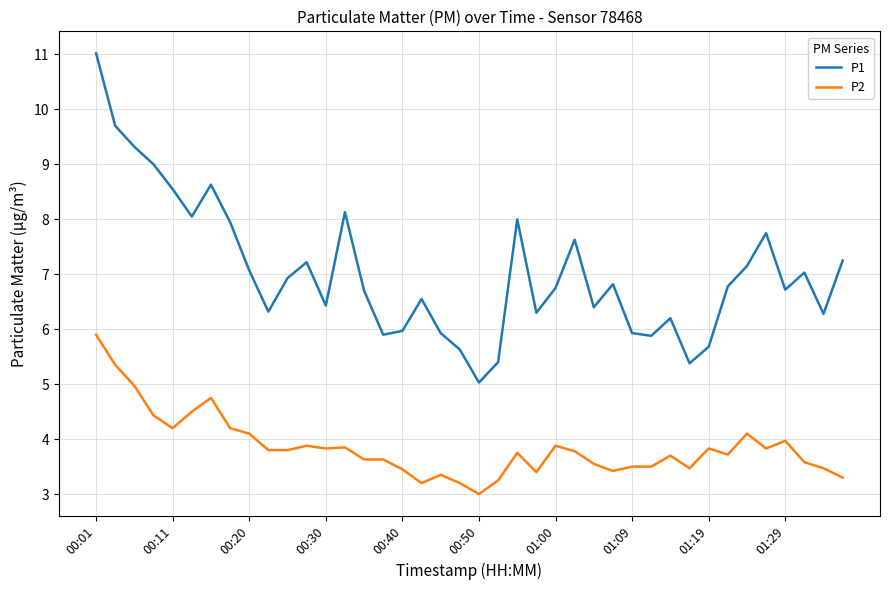

What is the minimum value for P1?

5.0